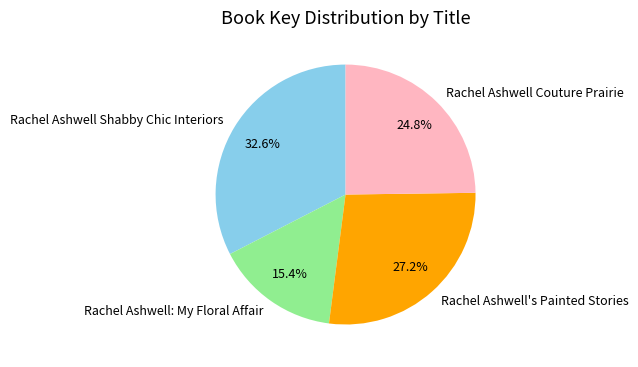

How many slices are in this pie chart?

4